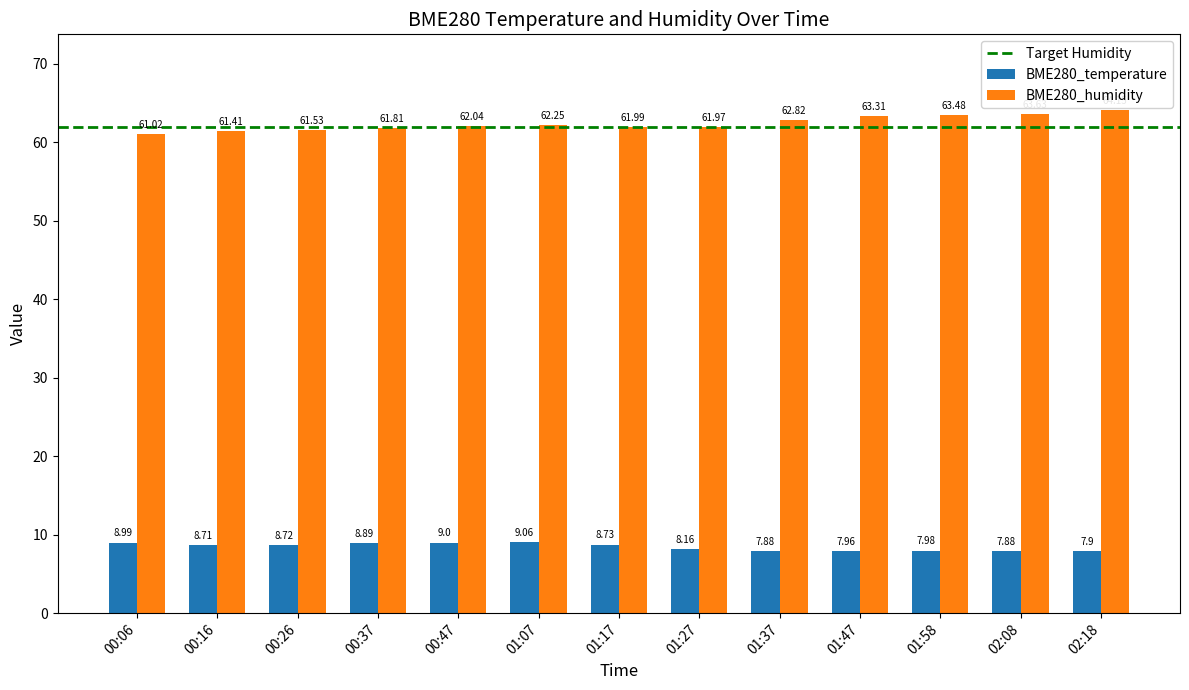

What position from the left is 00:16?

2